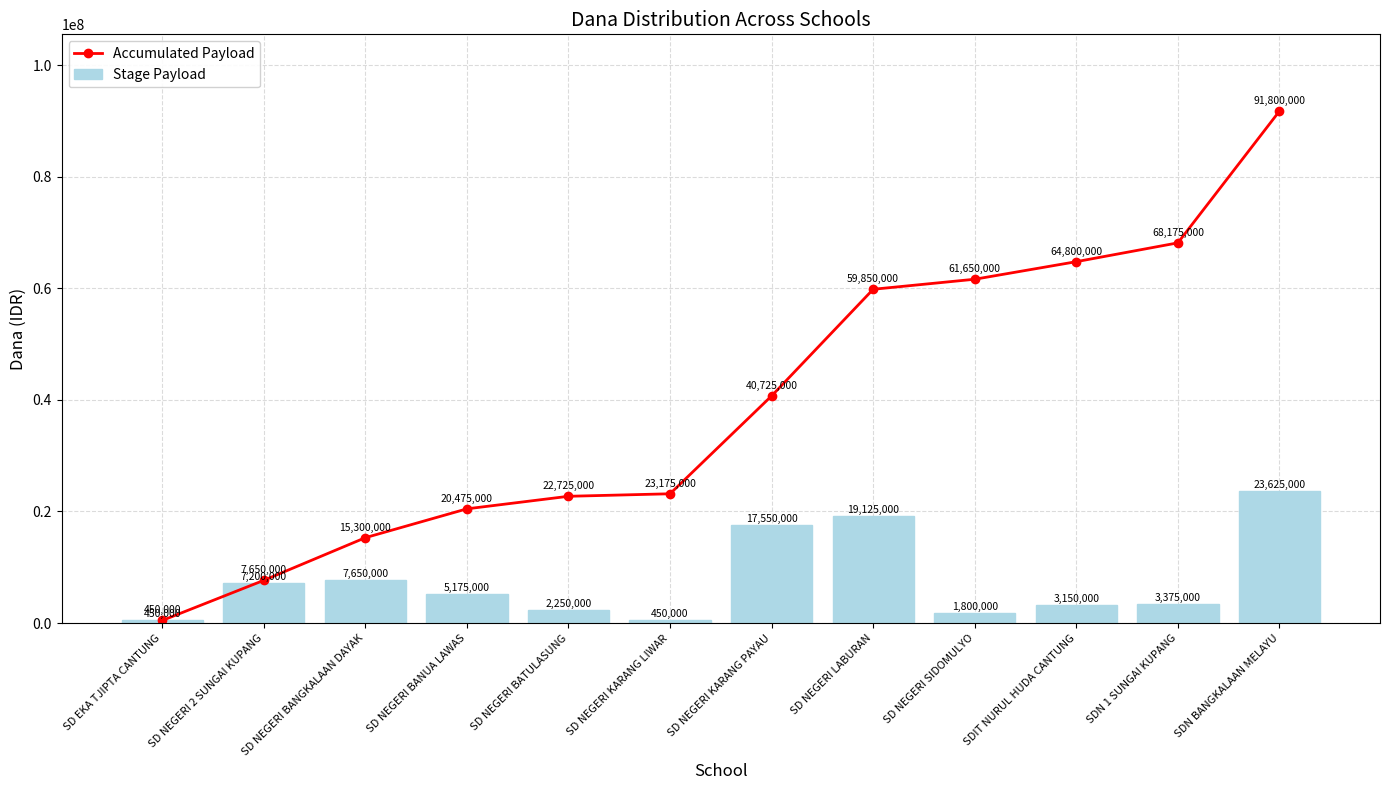

Is the value of Accumulated Payload at SDIT NURUL HUDA CANTUNG greater than the value of Stage Payload at SD NEGERI 2 SUNGAI KUPANG?

Yes